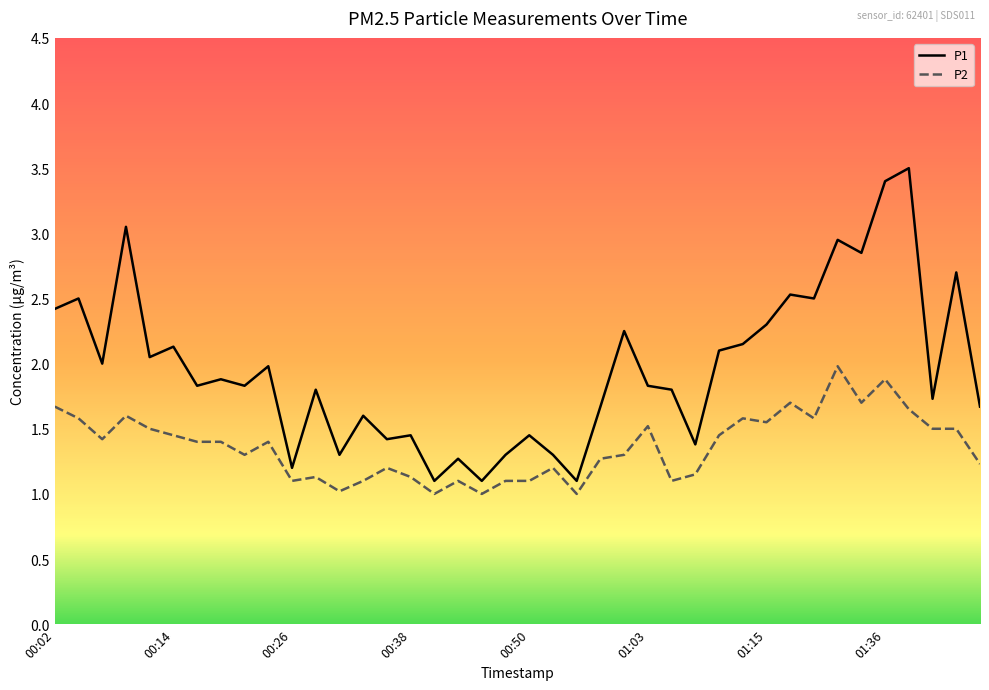

How many distinct data groups are displayed?

2